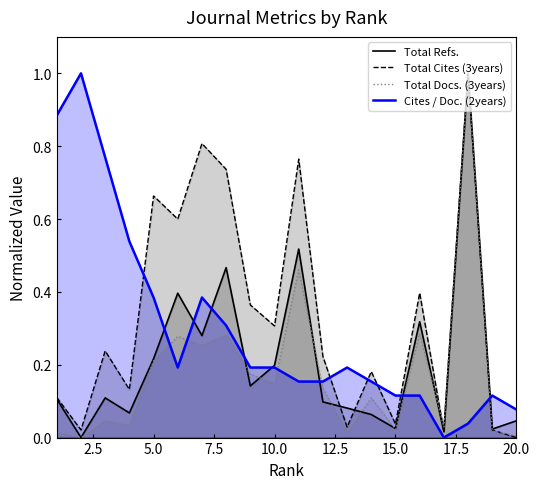

What are all the series names shown in the legend?

Total Refs., Total Cites (3years), Total Docs. (3years), Cites / Doc. (2years)